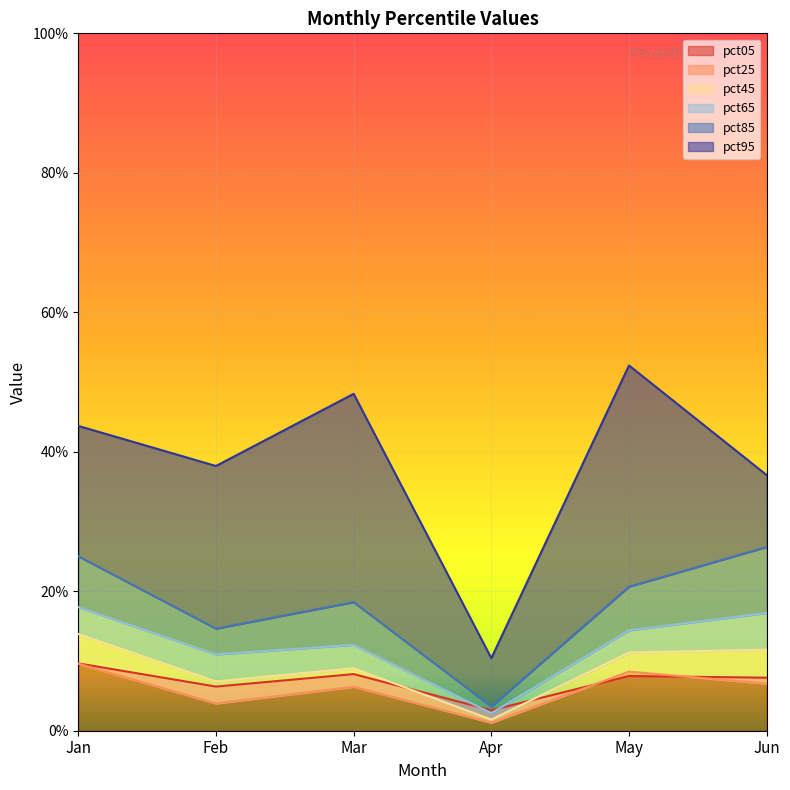

Reading left to right, list all the values displayed in this chart.

pct05: Jan=0.1	Feb=0.1	Mar=0.1	Apr=0.0	May=0.1	Jun=0.1
pct25: Jan=0.1	Feb=0.0	Mar=0.1	Apr=0.0	May=0.1	Jun=0.1
pct45: Jan=0.1	Feb=0.1	Mar=0.1	Apr=0.0	May=0.1	Jun=0.1
pct65: Jan=0.2	Feb=0.1	Mar=0.1	Apr=0.0	May=0.1	Jun=0.2
pct85: Jan=0.3	Feb=0.1	Mar=0.2	Apr=0.0	May=0.2	Jun=0.3
pct95: Jan=0.4	Feb=0.4	Mar=0.5	Apr=0.1	May=0.5	Jun=0.4